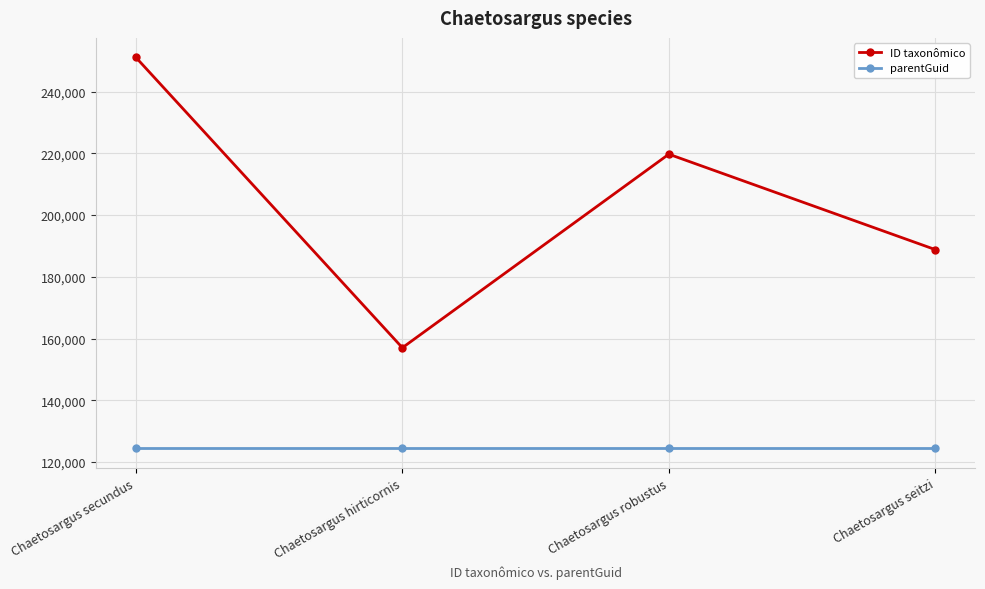

At how many categories does at least one series exceed 214089?

2